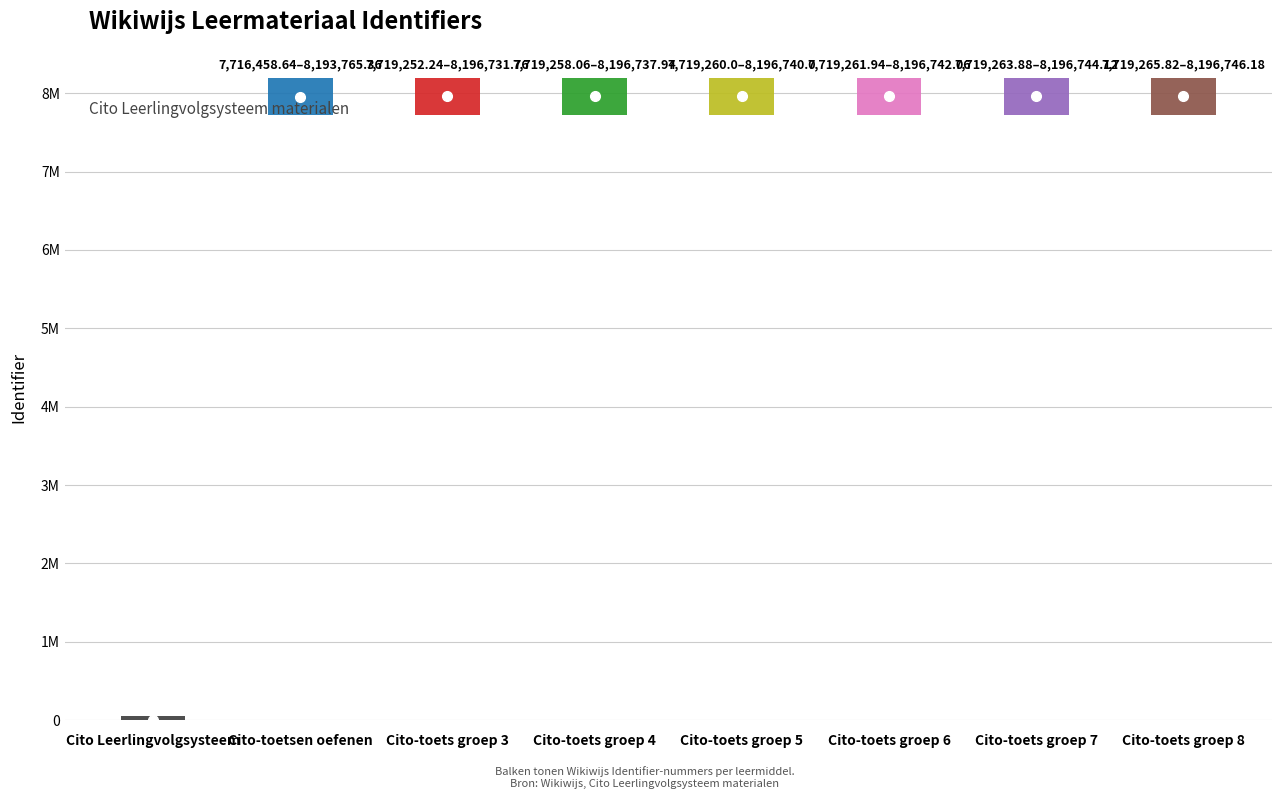

What is the maximum value shown in the chart?

7958006